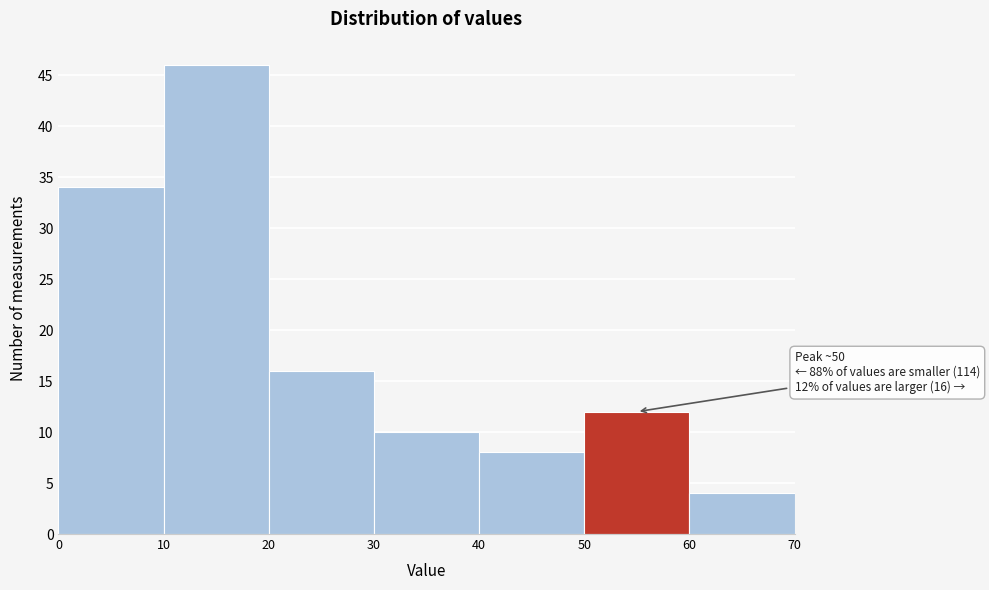

Over which range of the x-axis is the bar tallest?

10 to 20